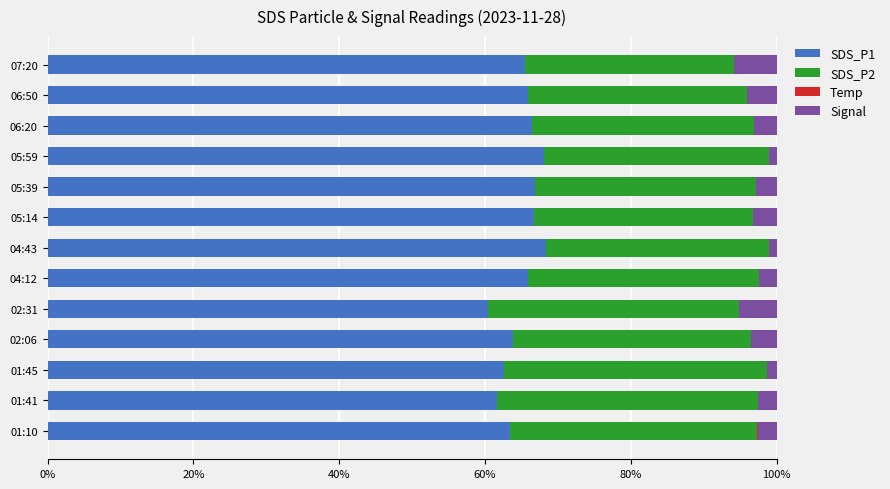

The value of SDS_P2 at 05:39 is 32.1. True or false?

True